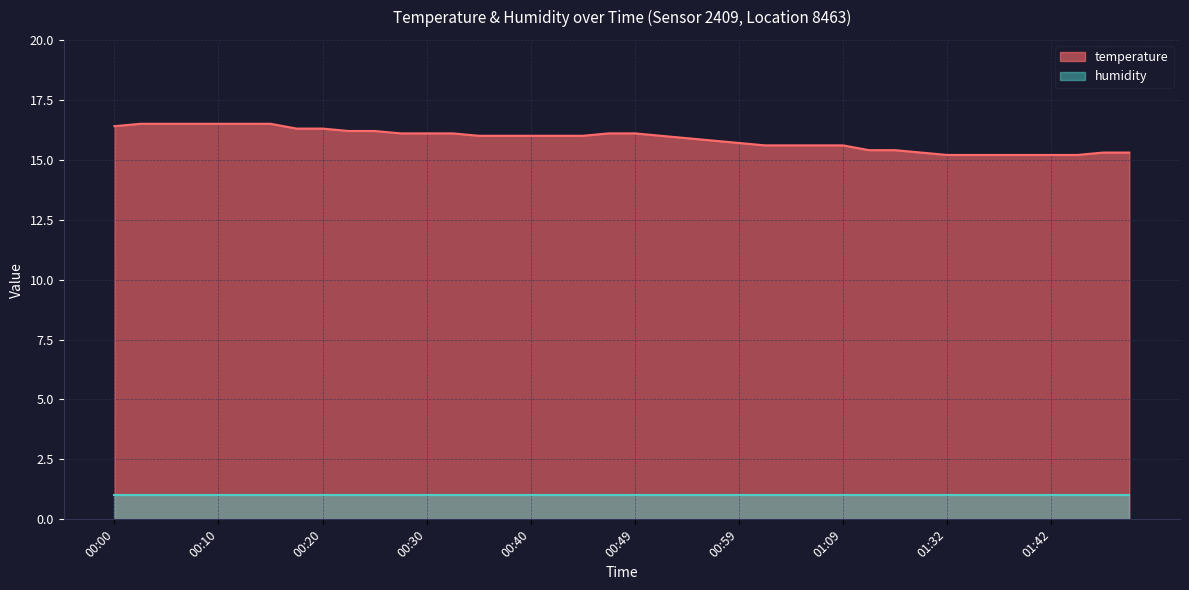

True or false: temperature and humidity intersect in this chart.

False